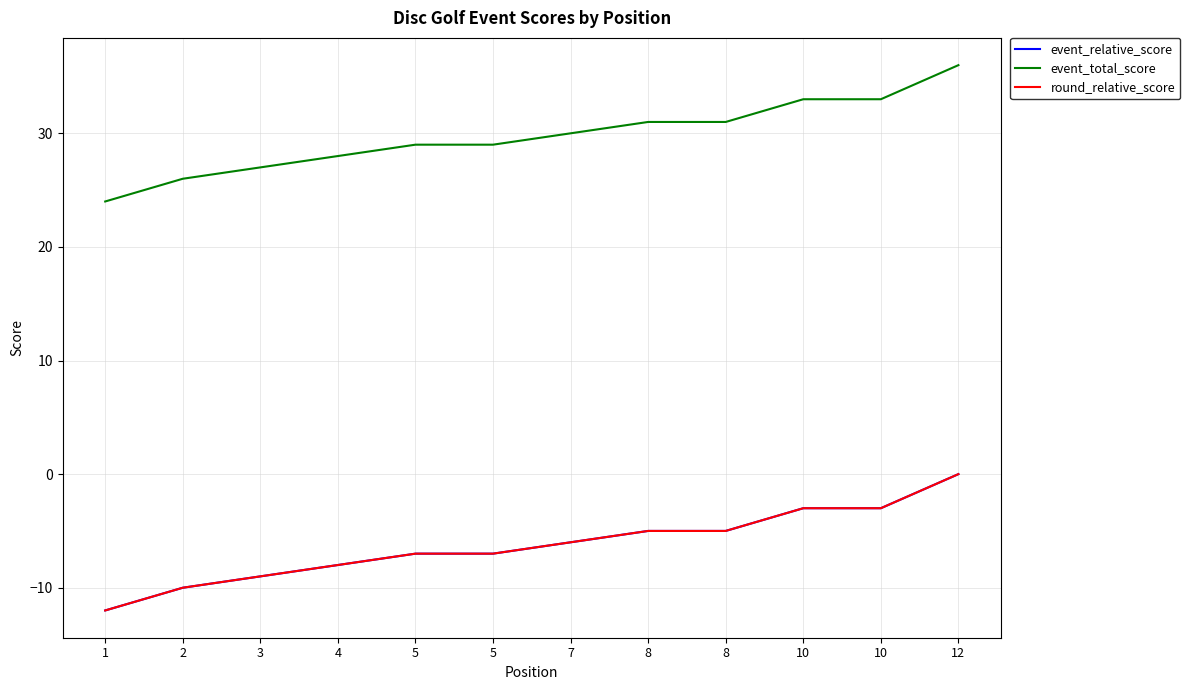

Which series has the largest range (max minus min)?

event_relative_score